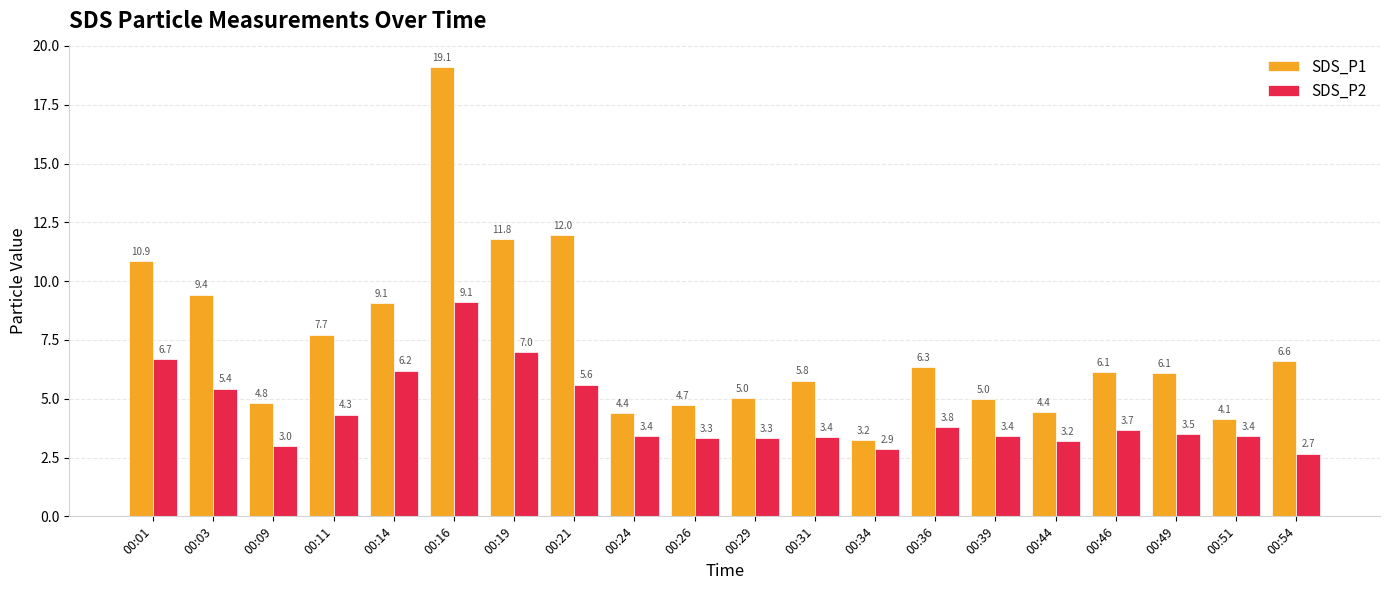

What are all the series names shown in the legend?

SDS_P1, SDS_P2